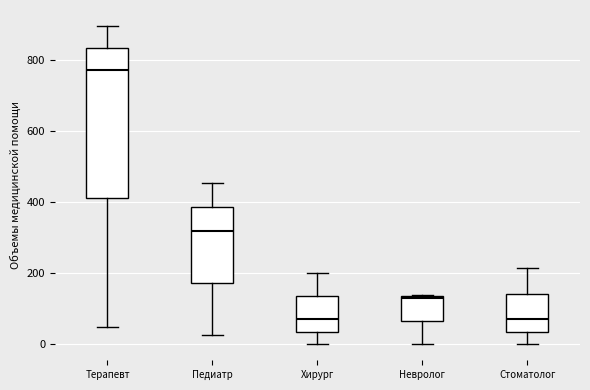

Reading left to right, read every box against the y-axis: the position of its median line, the range the box covers, and the ends of its whiskers. The values are not printed on the chart, so give them approximately, as read against the axis.

Терапевт: median 780, box 420 to 840, whiskers 60 to 900
Педиатр: median 320, box 180 to 380, whiskers 20 to 460
Хирург: median 80, box 40 to 140, whiskers 0 to 200
Невролог: median 140, box 60 to 140, whiskers 0 to 140
Стоматолог: median 80, box 40 to 140, whiskers 0 to 220